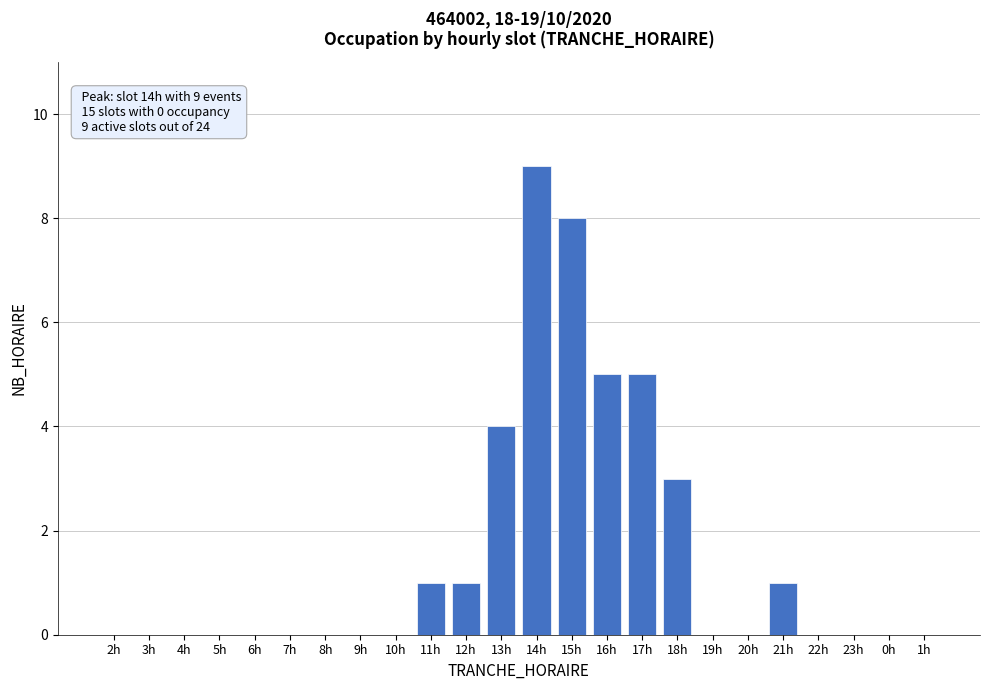

Reading left to right, list all the values displayed in this chart.

2h=0	3h=0	4h=0	5h=0	6h=0	7h=0	8h=0	9h=0	10h=0	11h=1	12h=1	13h=4	14h=9	15h=8	16h=5	17h=5	18h=3	19h=0	20h=0	21h=1	22h=0	23h=0	0h=0	1h=0